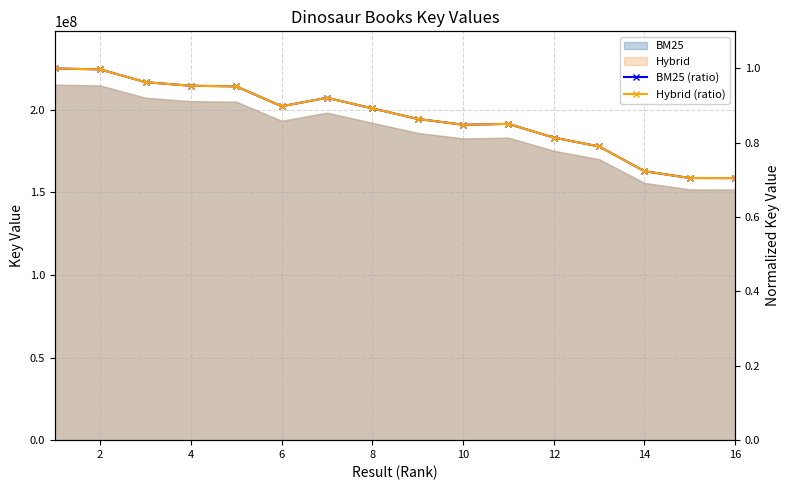

What is the value of the BM25 (ratio) point at the 7th from the left?

0.9